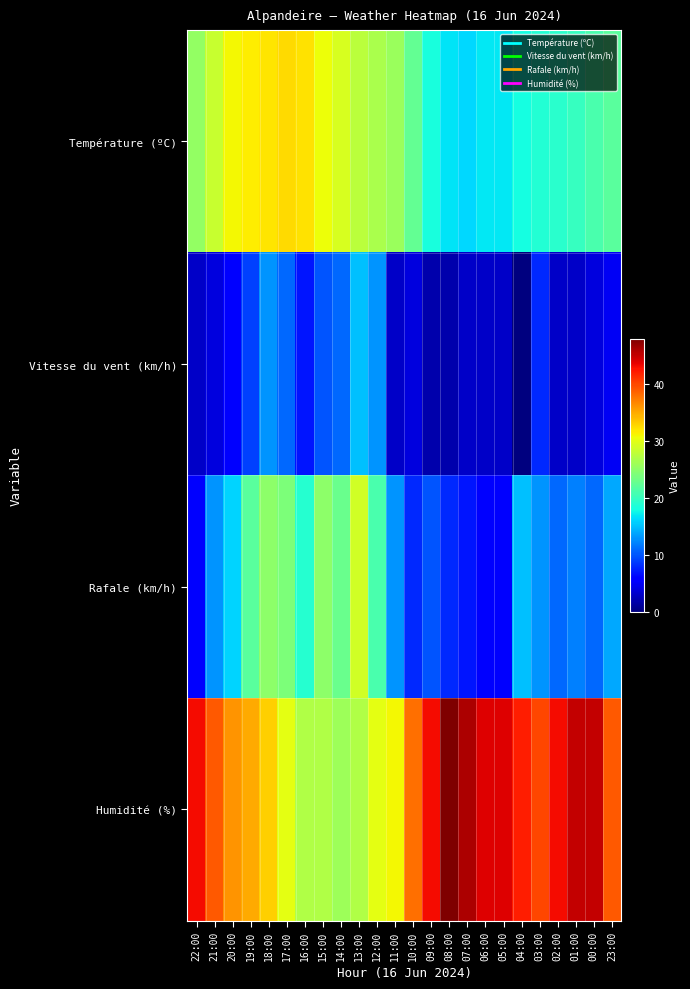

What is the maximum value shown in the chart?

48.0